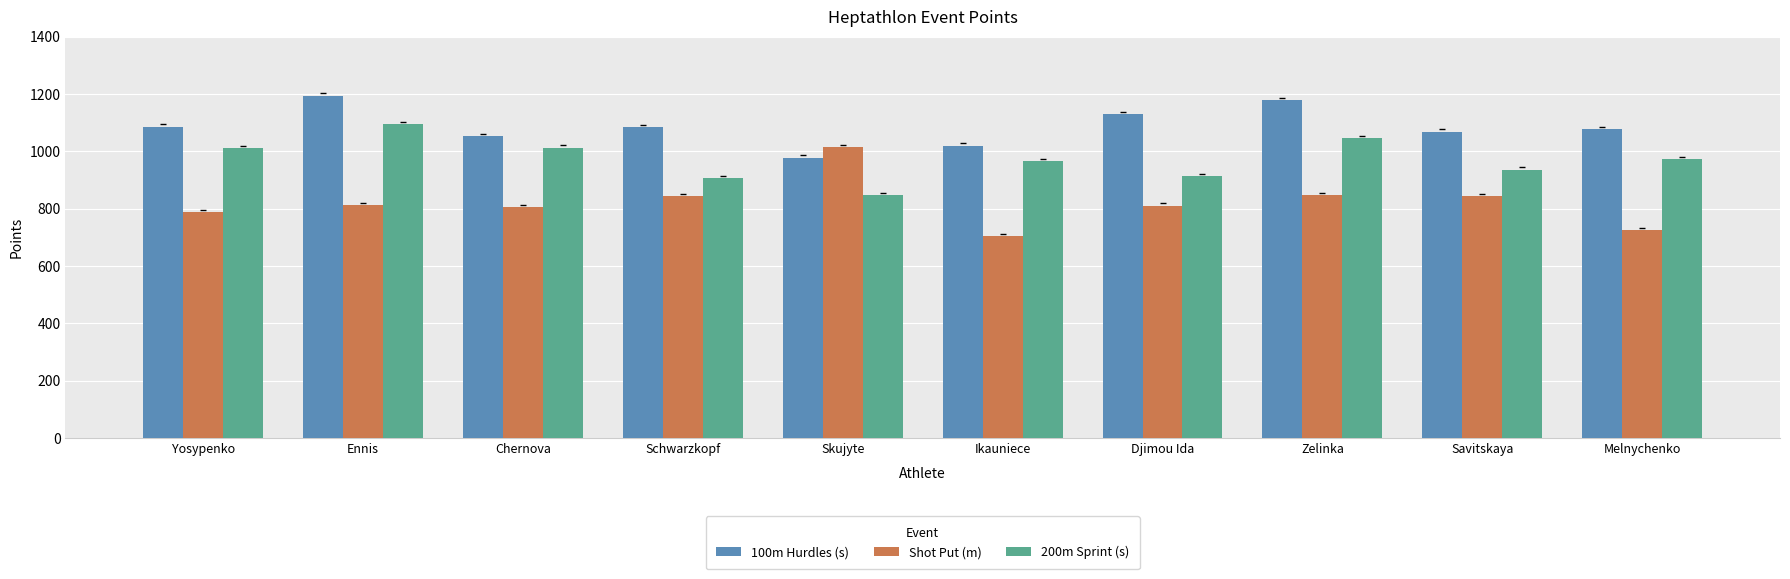

Which series has the largest range (max minus min)?

Shot Put (m)